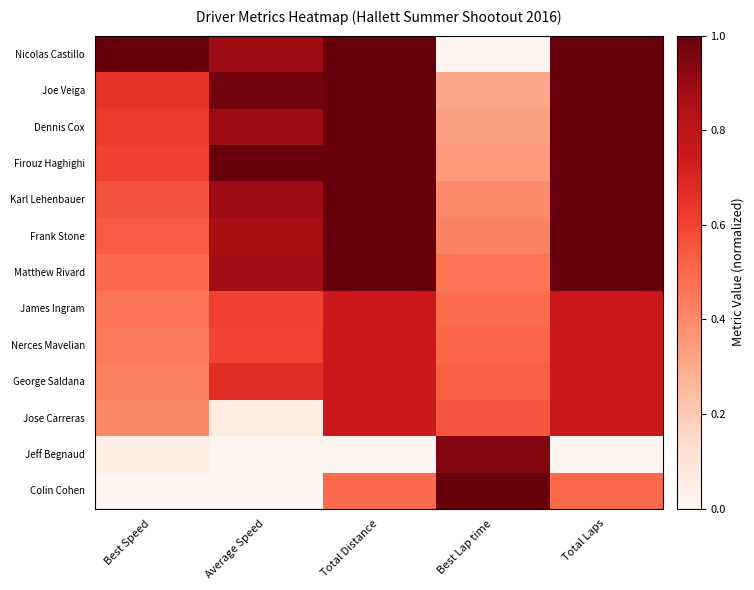

What is the spread (max minus min) of values at Total Distance?

1.0